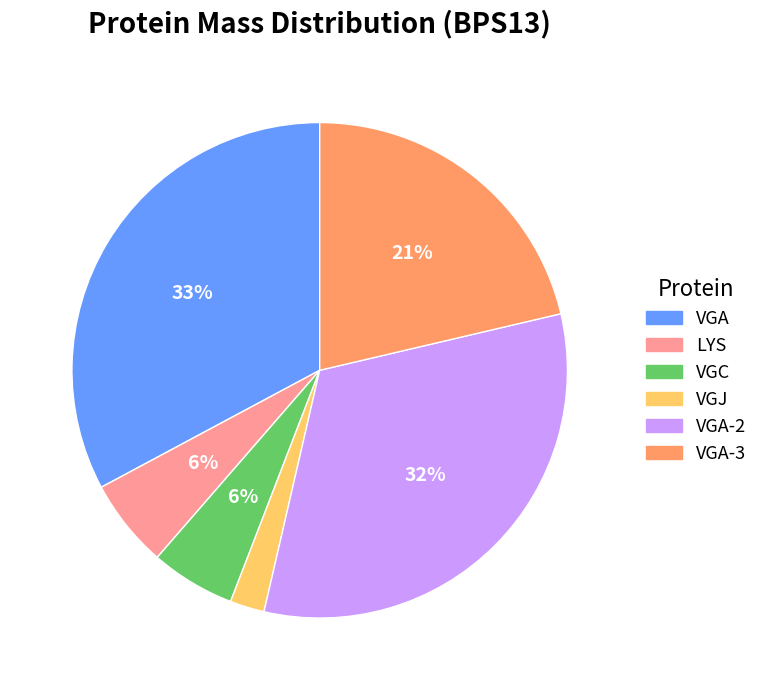

Is there any slice that represents more than half of the pie?

No